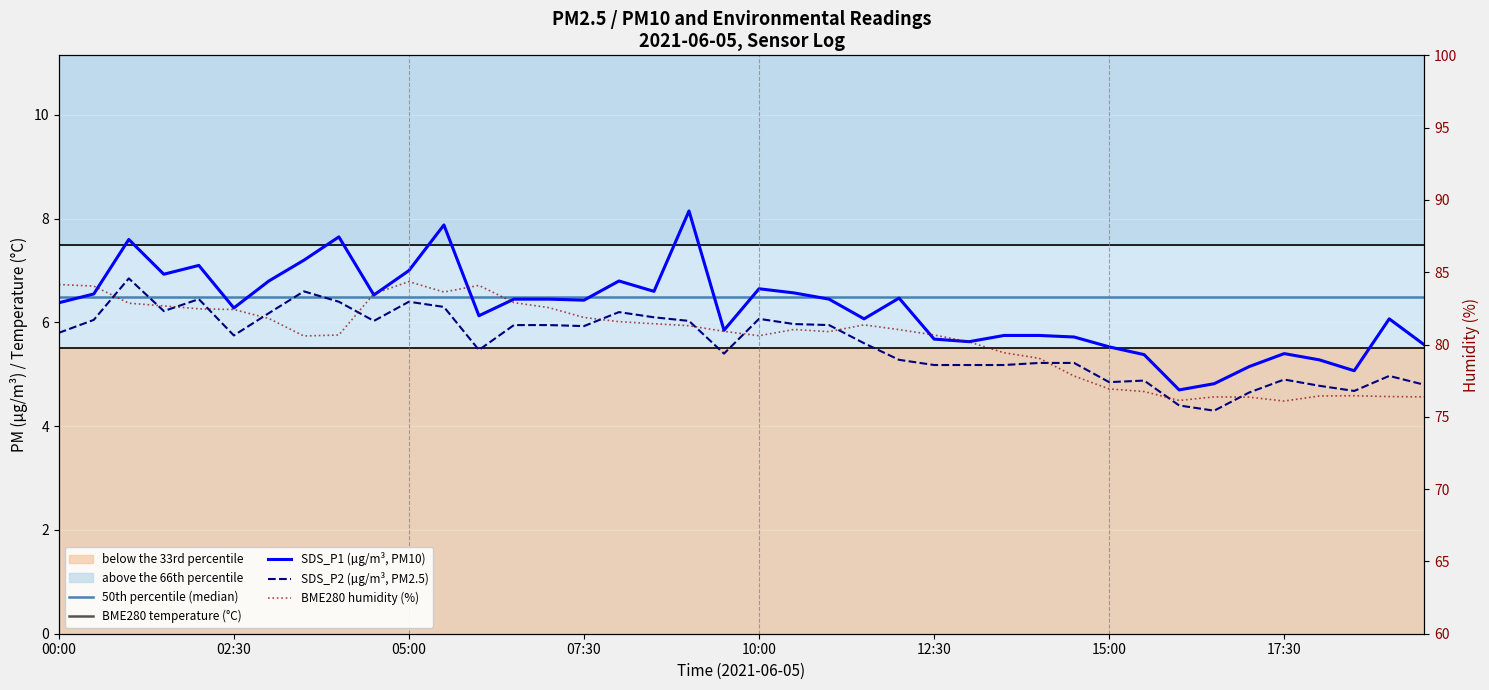

Is it true that SDS_P2 (µg/m³, PM2.5) equals 4.8 at 15:00?

True